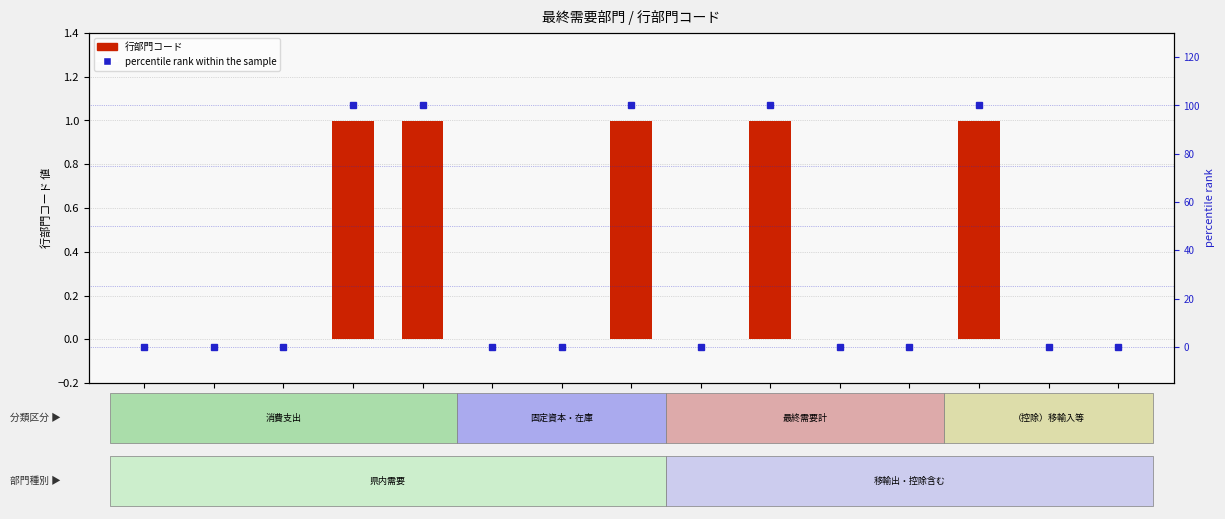

True or false: percentile rank within the sample has a value of -42 at 7212.

False